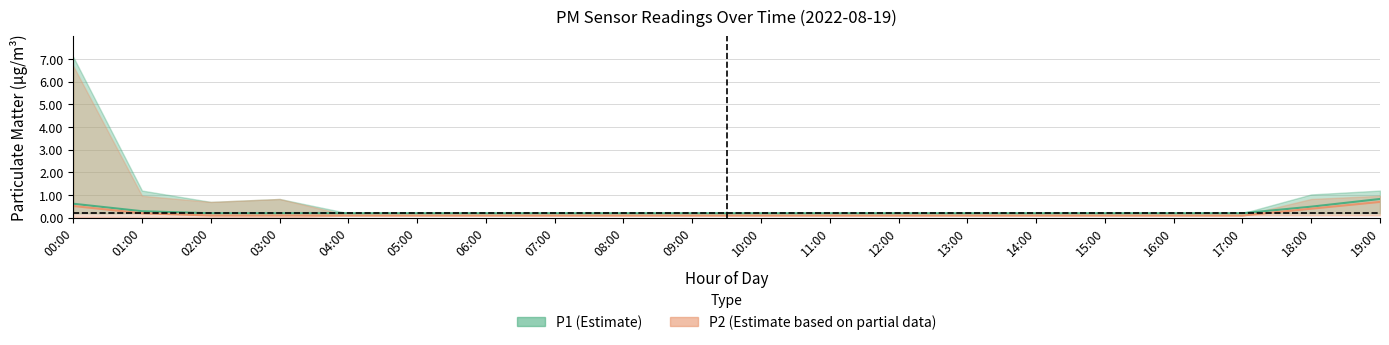

What is the average value of the P2 (mean) series?

0.2